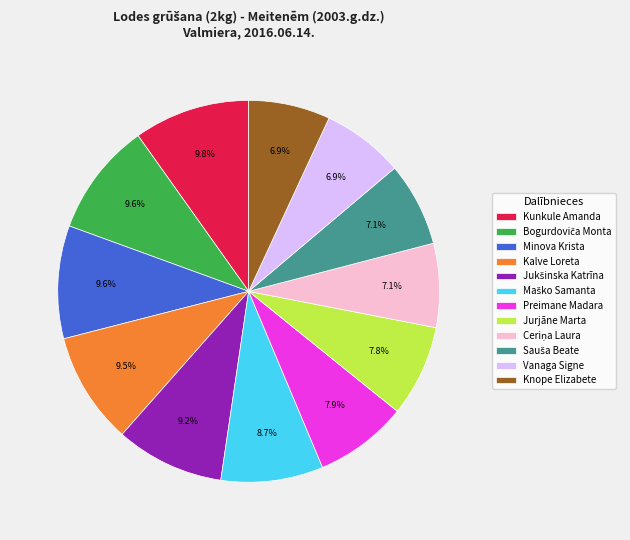

Between Kunkule Amanda and Vanaga Signe, which is larger?

Kunkule Amanda